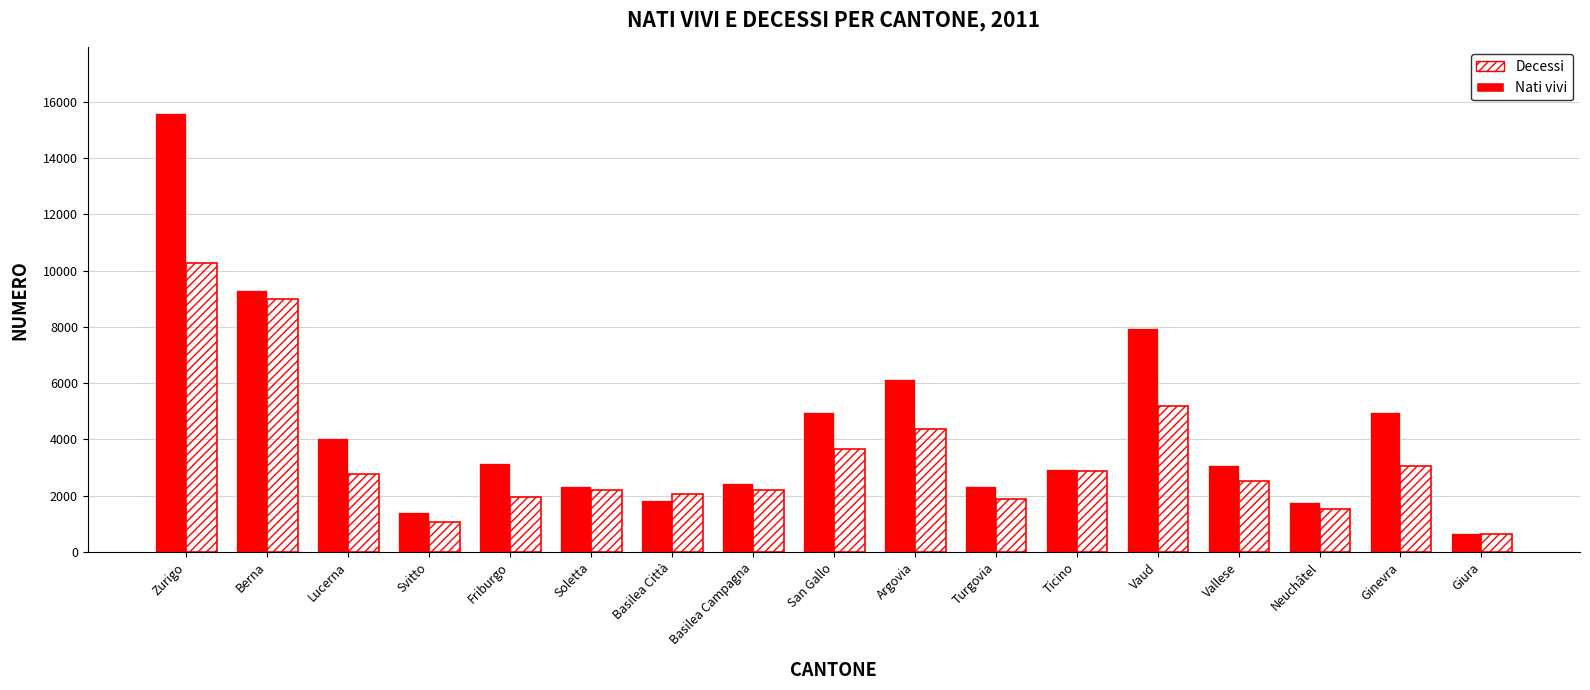

List the series in order of their overall mean, highest first.

Nati vivi, Decessi